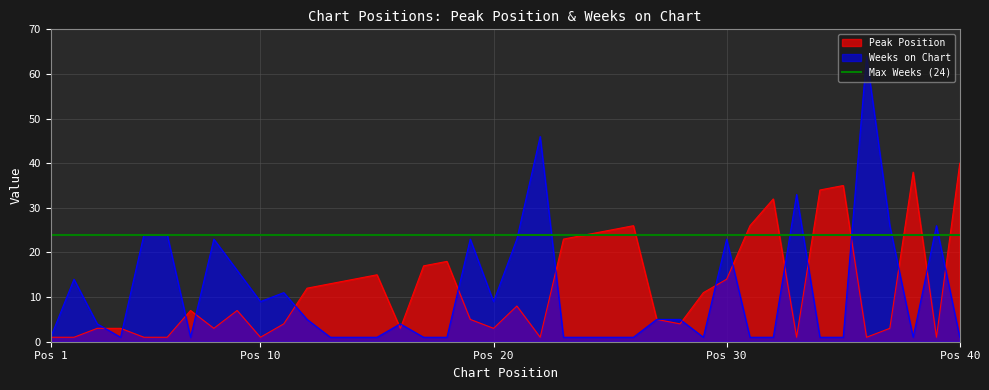

At how many categories does at least one series exceed 20?

21